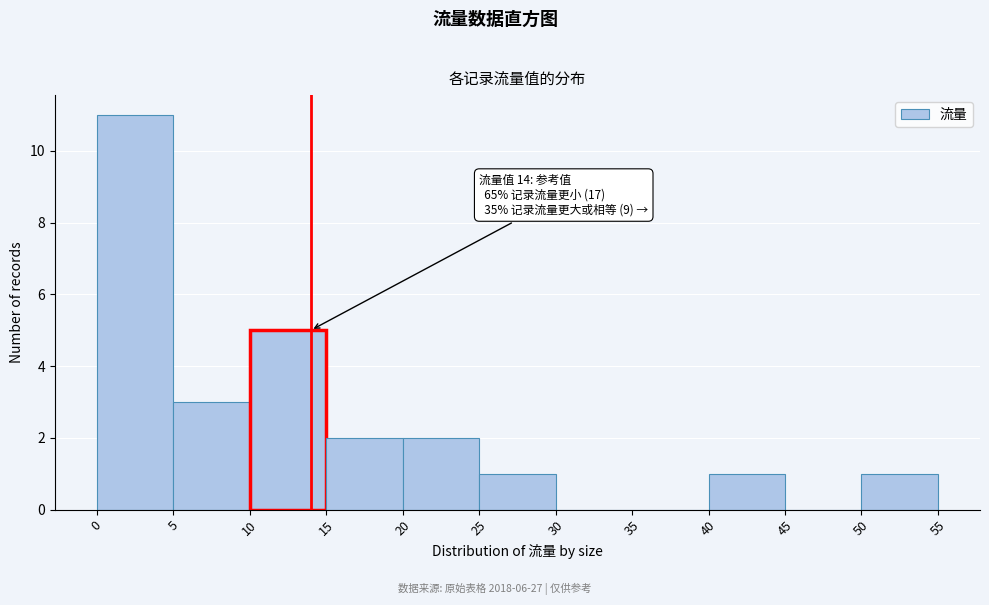

Which range on the x-axis has the tallest bar?

0 to 5